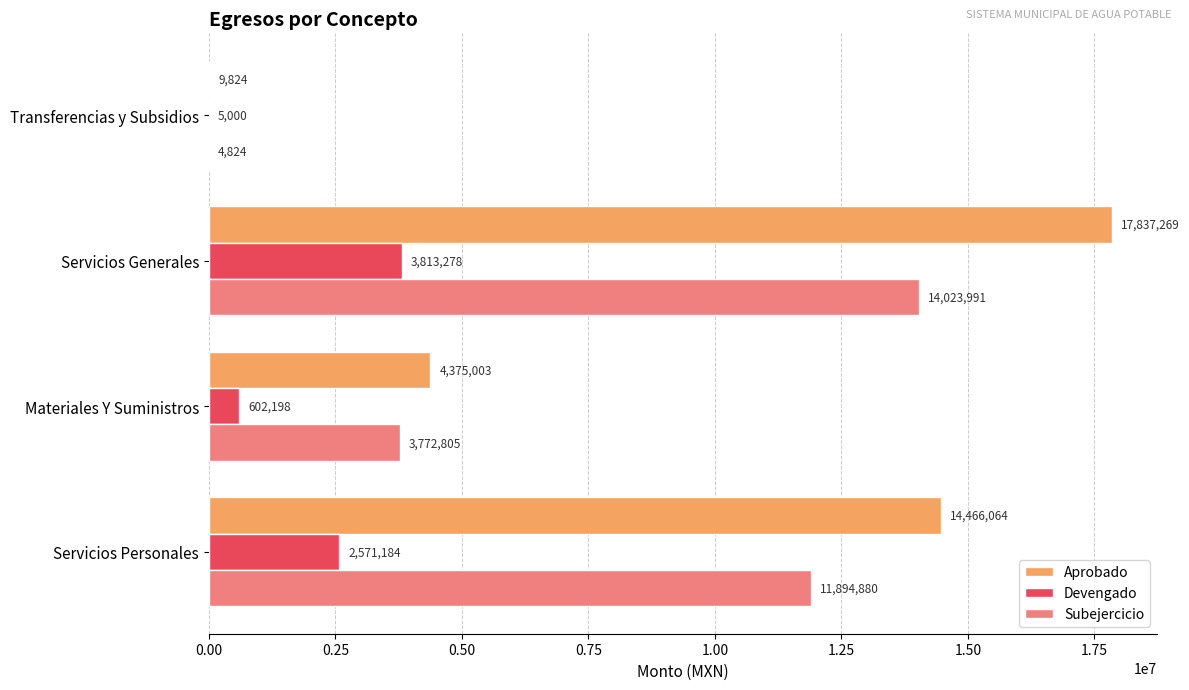

What is the maximum value shown in the chart?

17837269.0